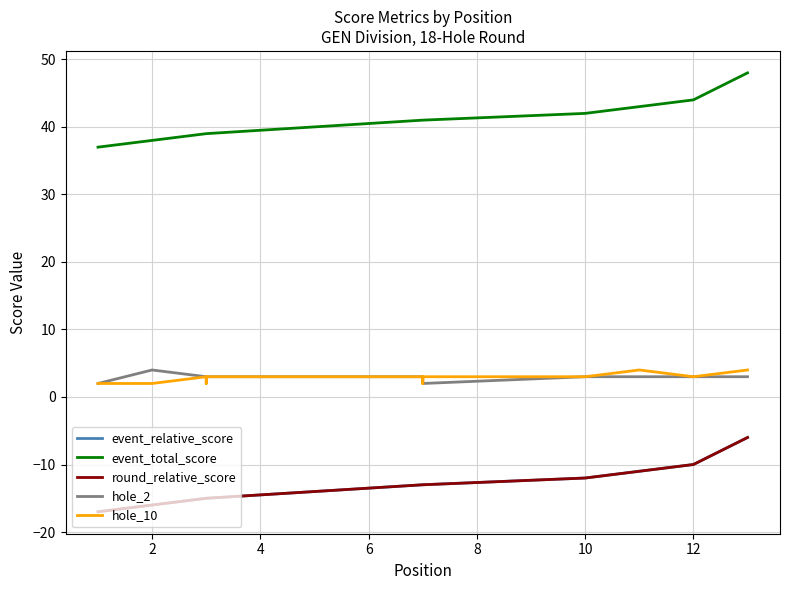

Is it true that event_total_score equals 20 at 8?

False